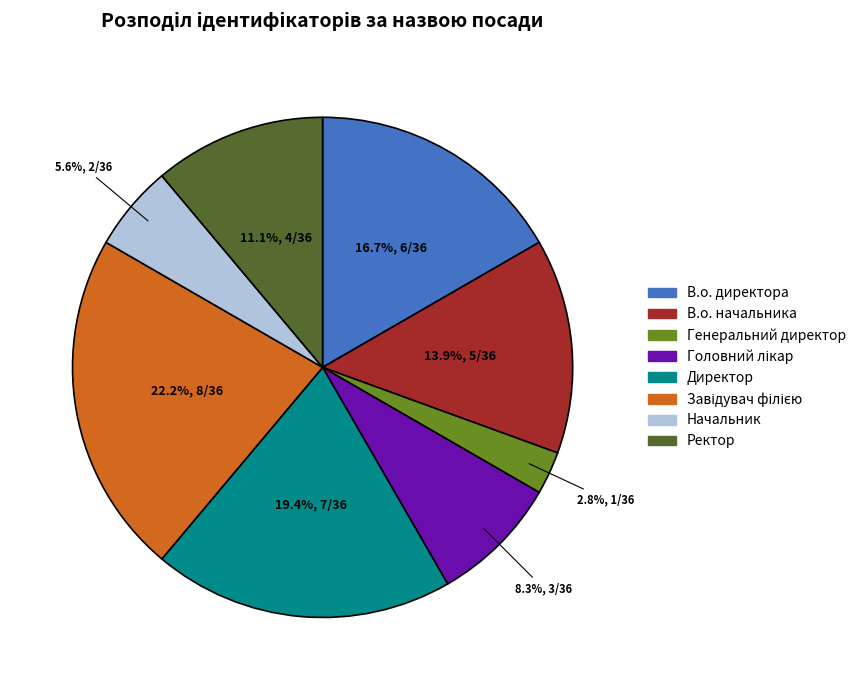

Which has a higher value, Ректор or Директор?

Директор